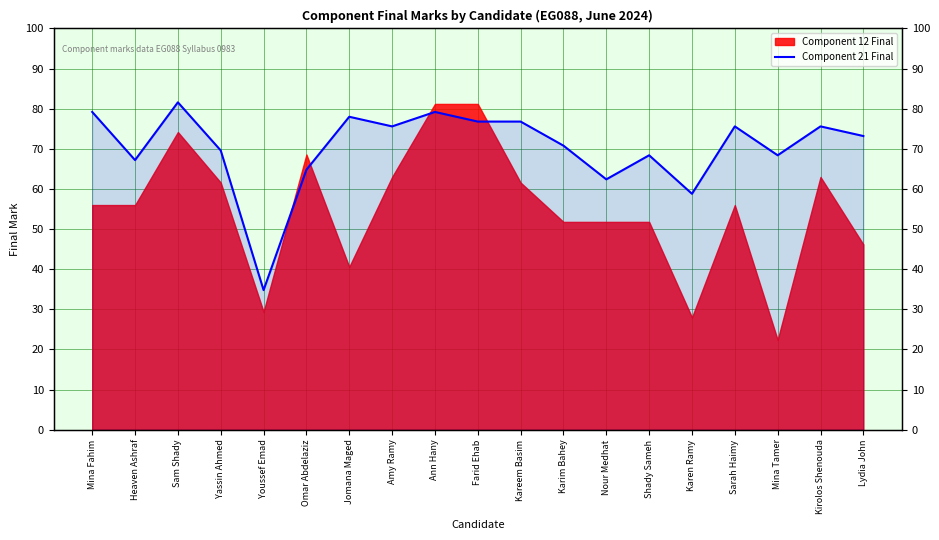

Is it true that the value at Shady Sameh is 91.2?

False